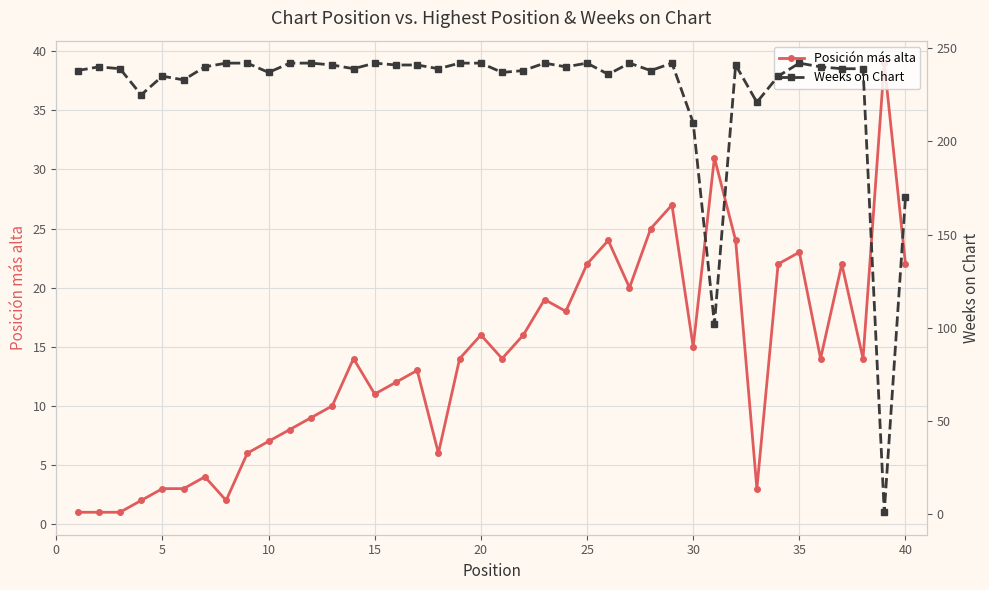

What is the value of the Posición más alta point at the 13th from the left?

10